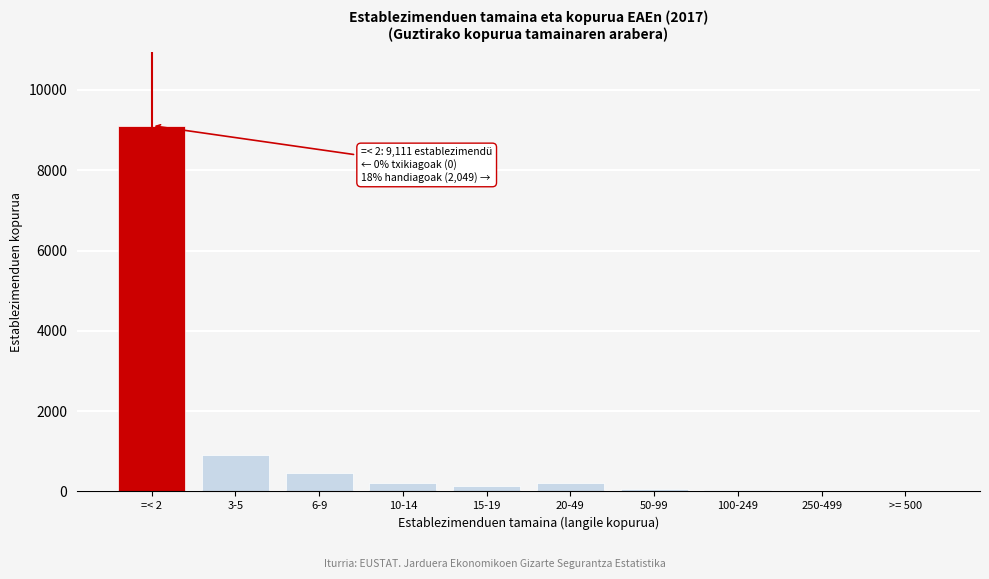

What is the sum of all values?

11160